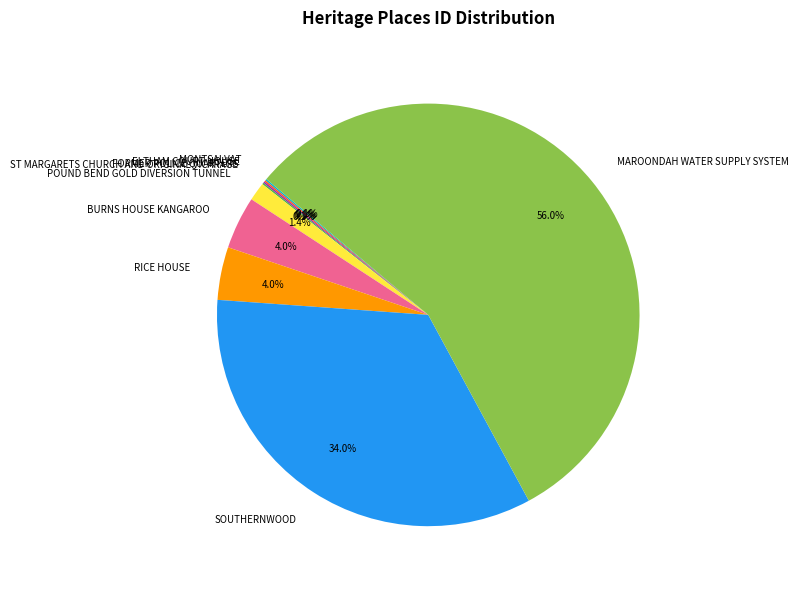

What percentage is the POUND BEND GOLD DIVERSION TUNNEL slice, to the nearest percent?

1%